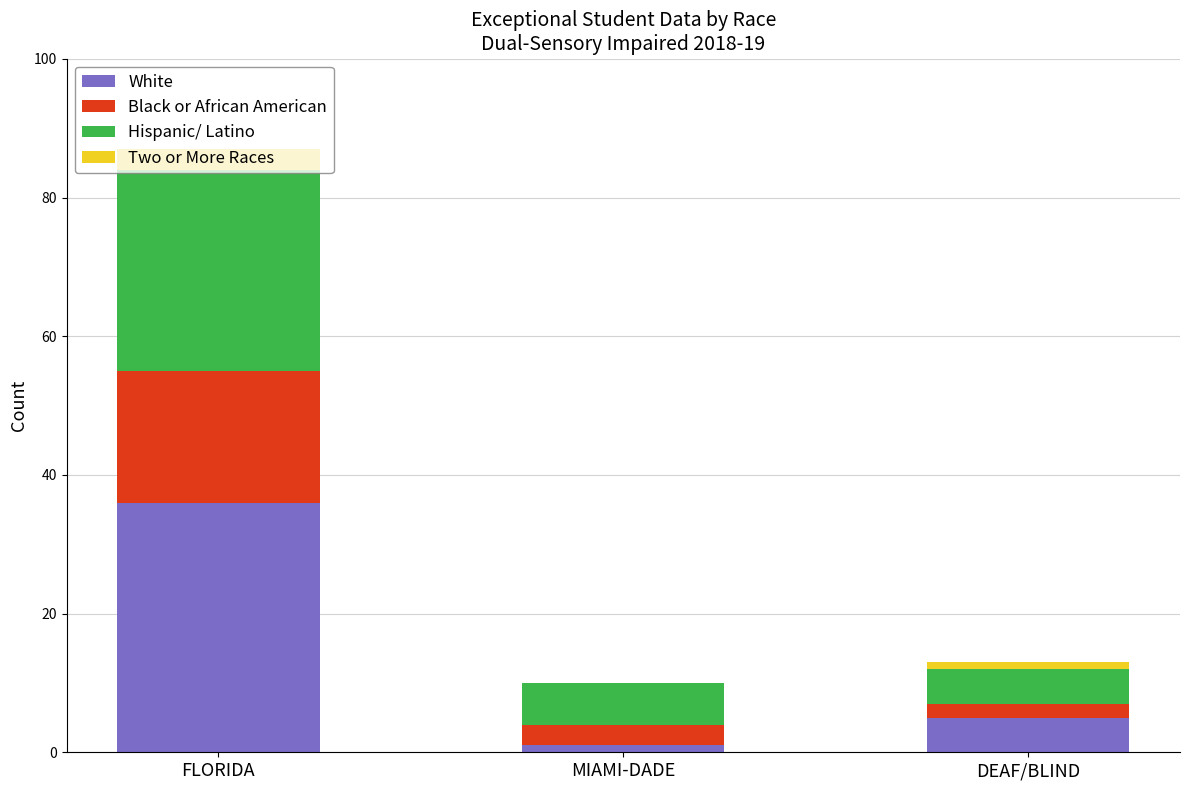

What is the highest value of the White series?

36